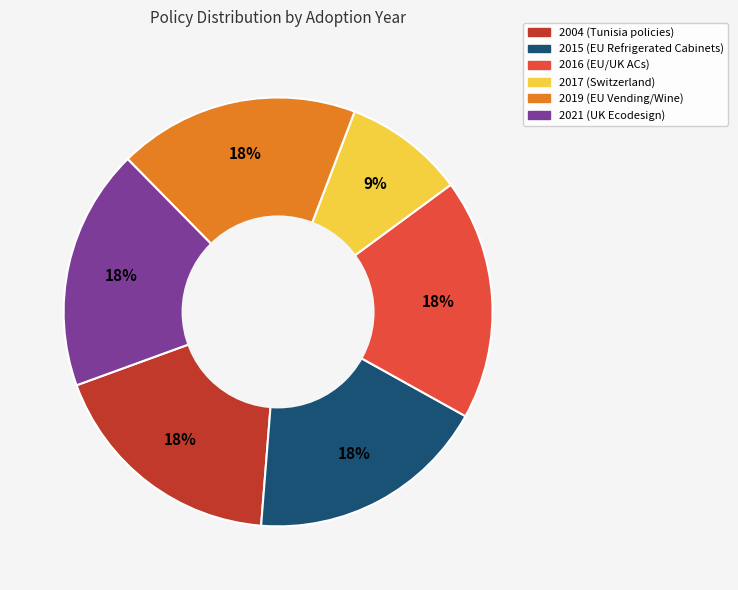

What is the ratio of the value at 2015 to the value at 2017?

2.0